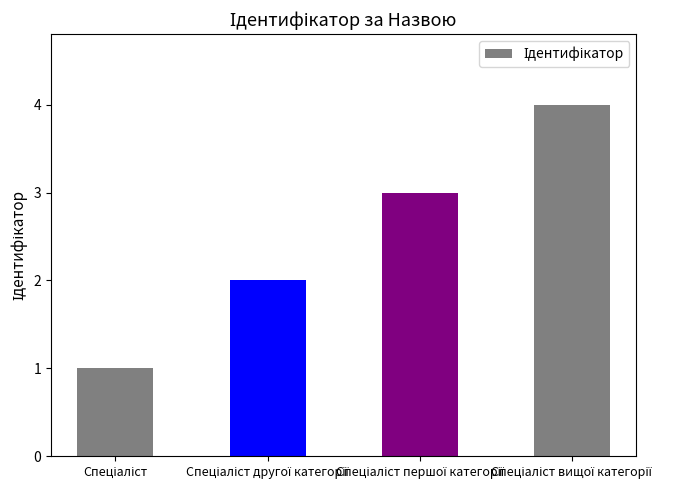

What is the difference between the maximum and minimum values?

3